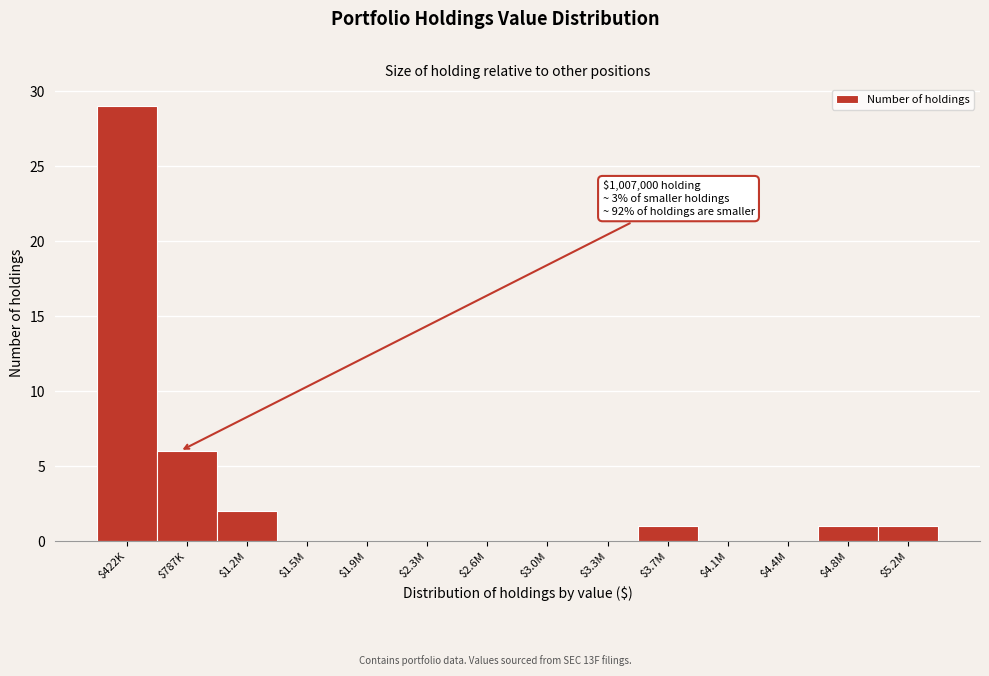

What is the sum of all values?

40